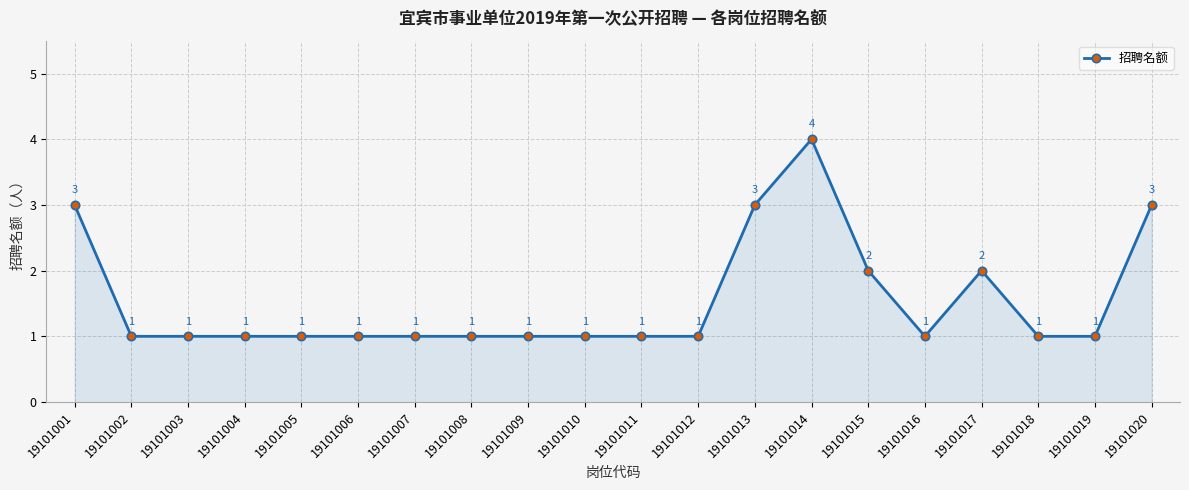

Which has a higher value, 19101015 or 19101018?

19101015